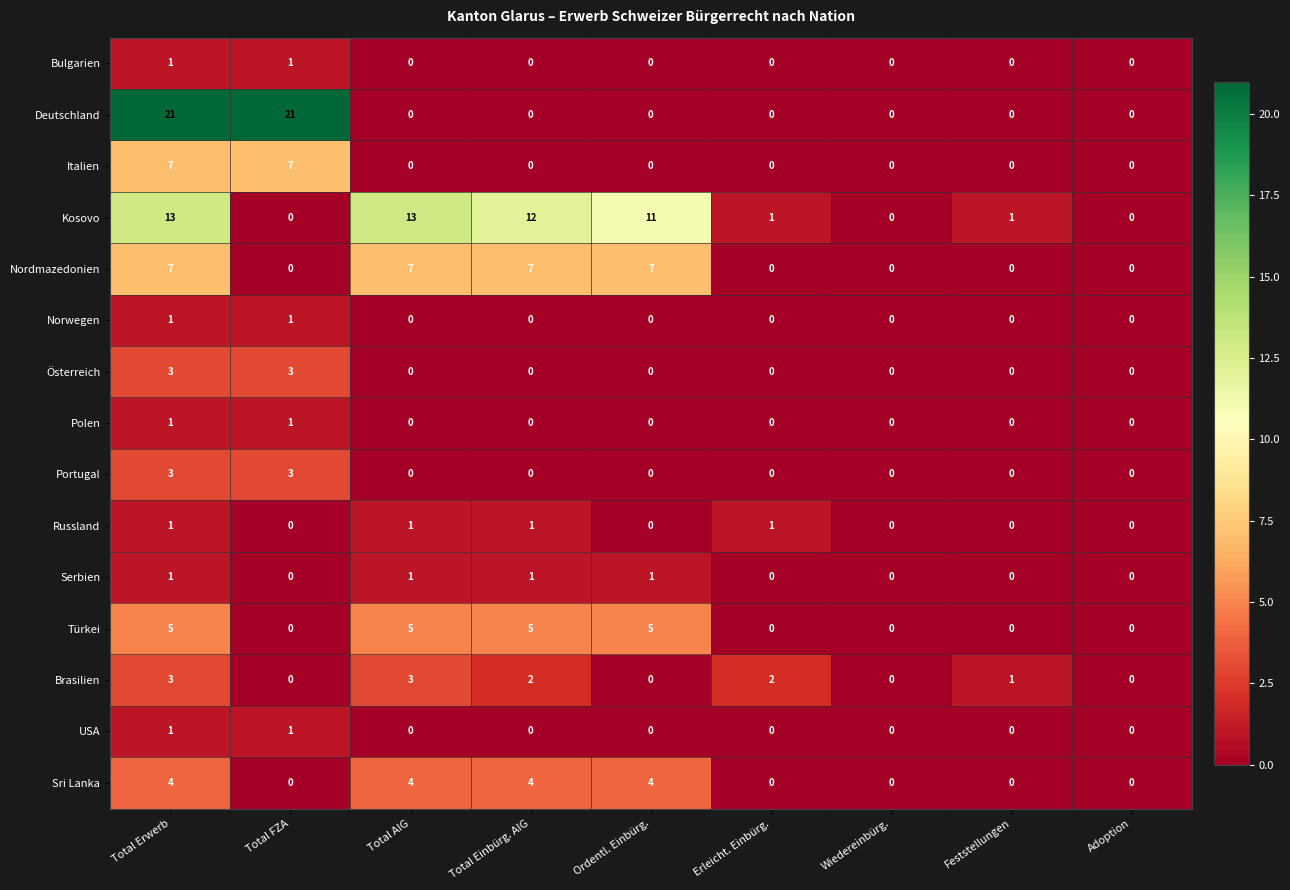

Which series has the largest range (max minus min)?

Deutschland